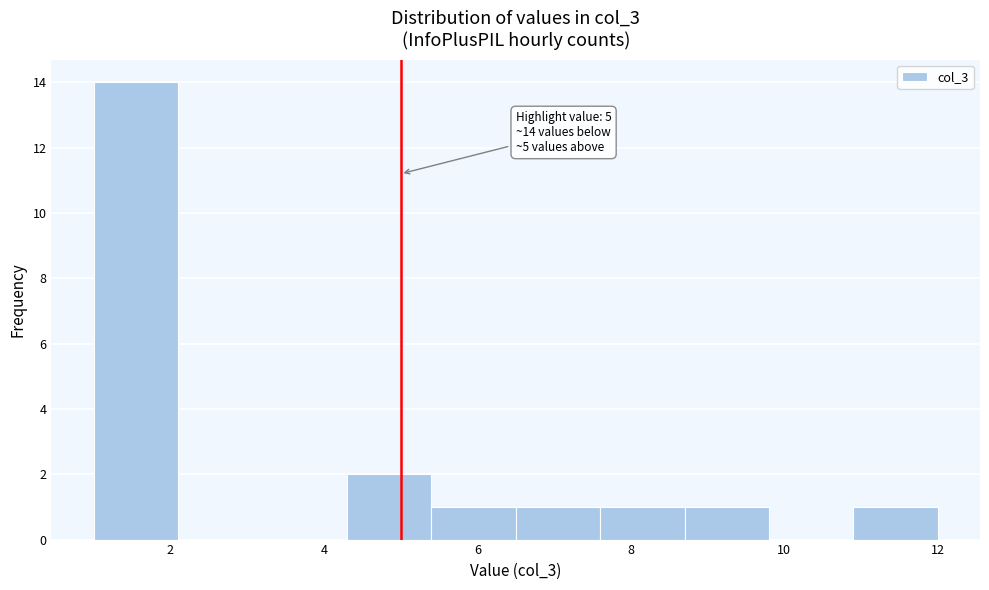

Over which range of the x-axis is the bar tallest?

1.0 to 2.1